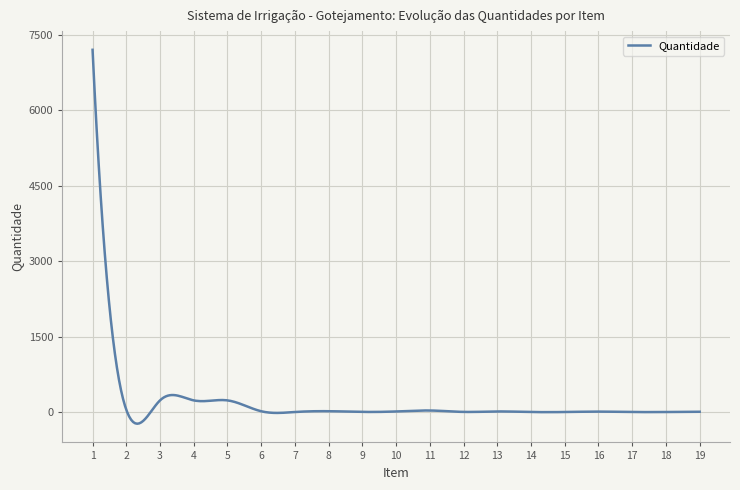

What is the minimum value shown in the chart?

-231.8